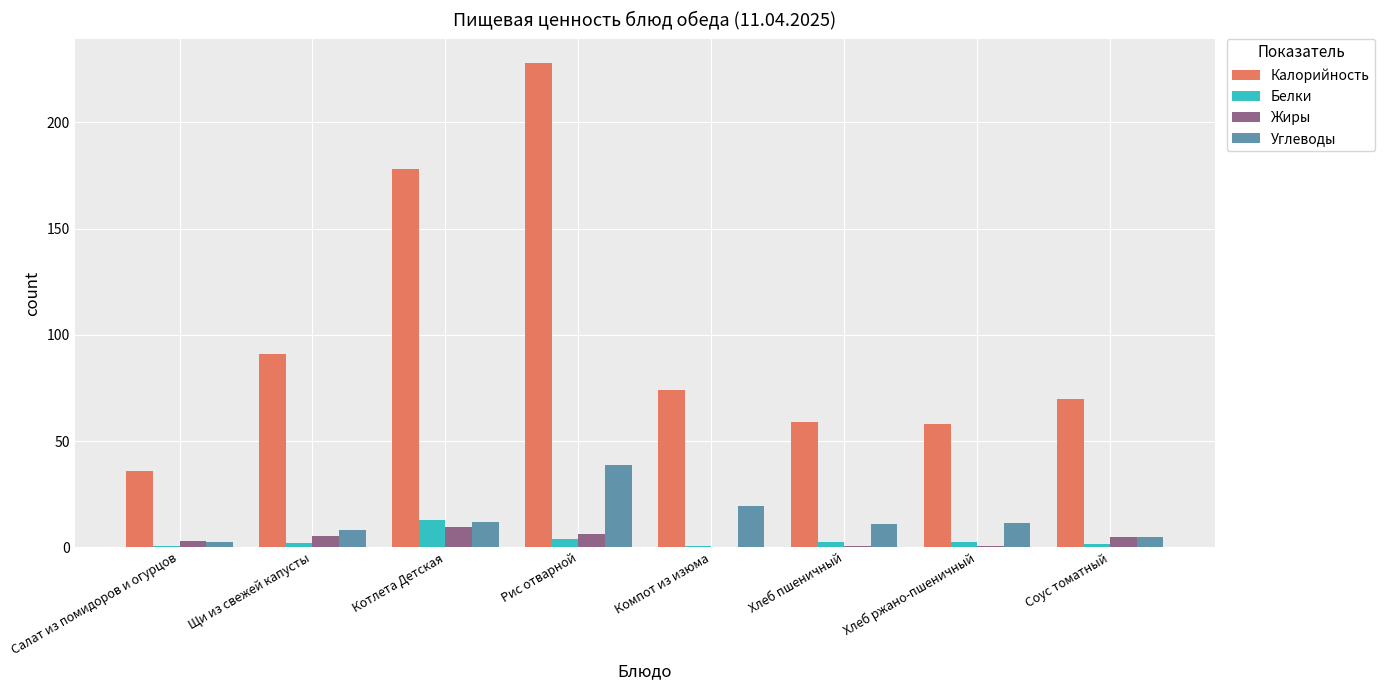

What are all the series names shown in the legend?

Калорийность, Белки, Жиры, Углеводы